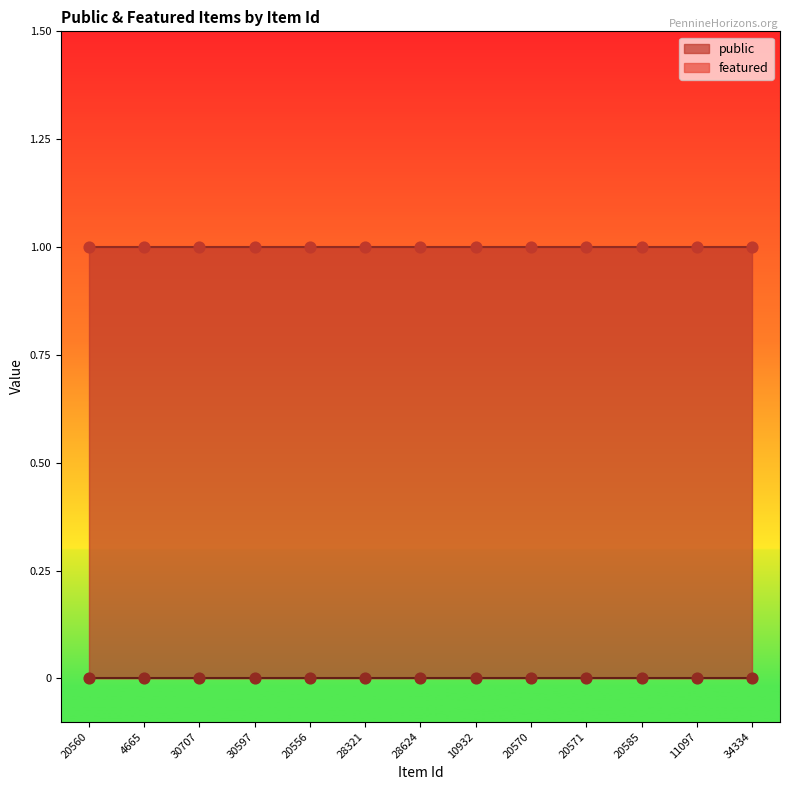

Which series has the largest Y range (max minus min)?

public